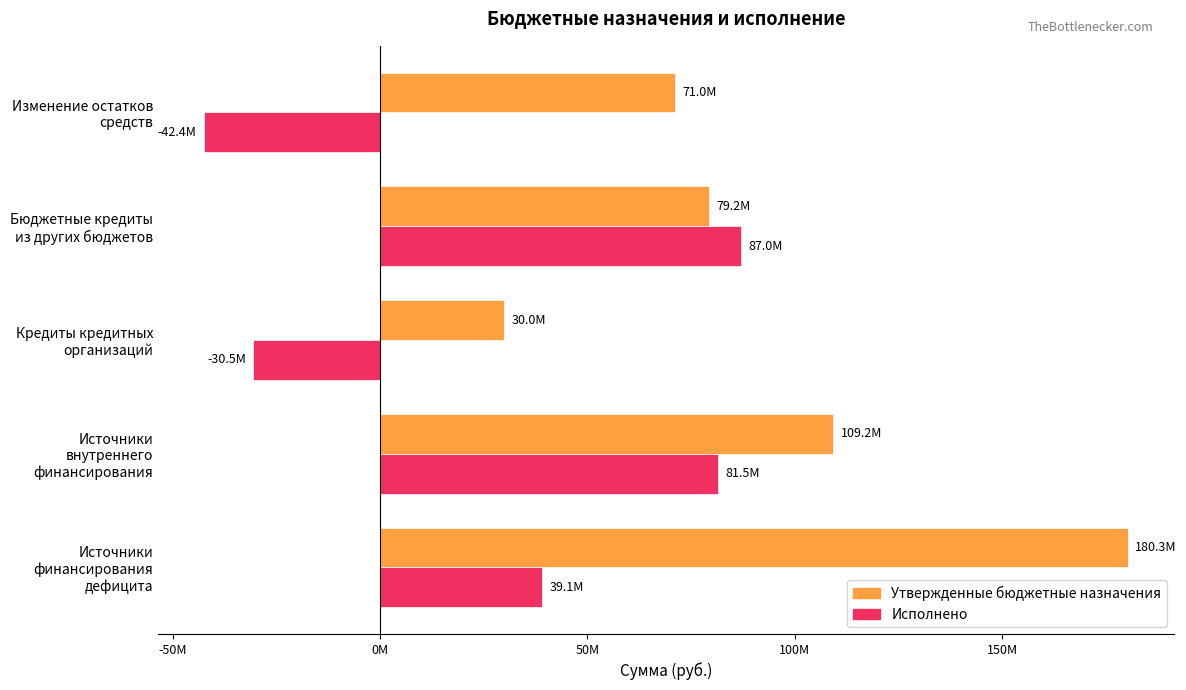

What are all the series names shown in the legend?

Утвержденные бюджетные назначения, Исполнено